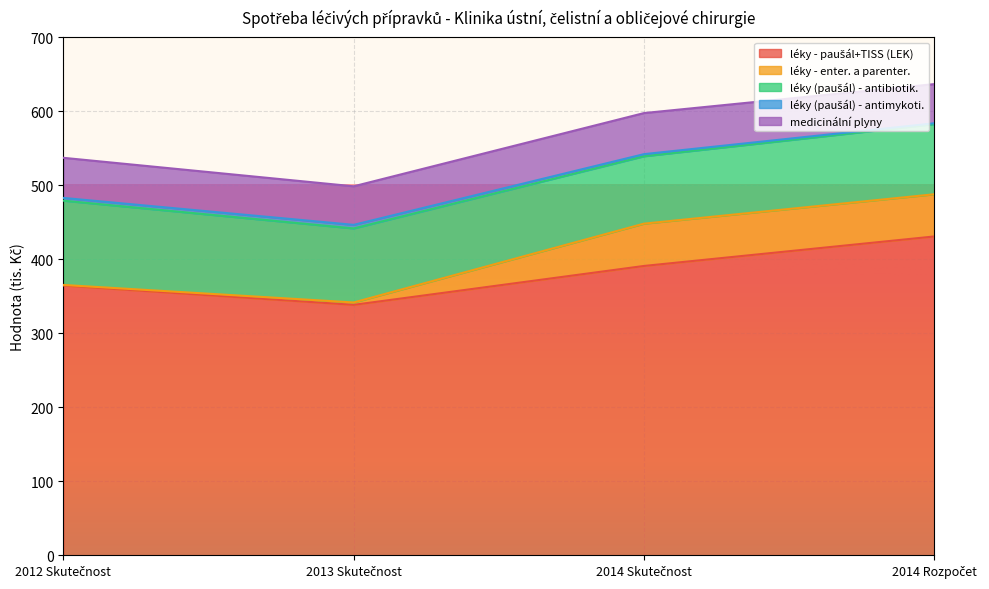

The value of léky (paušál) - antimykoti. at 2013 Skutečnost is 8.6. True or false?

False